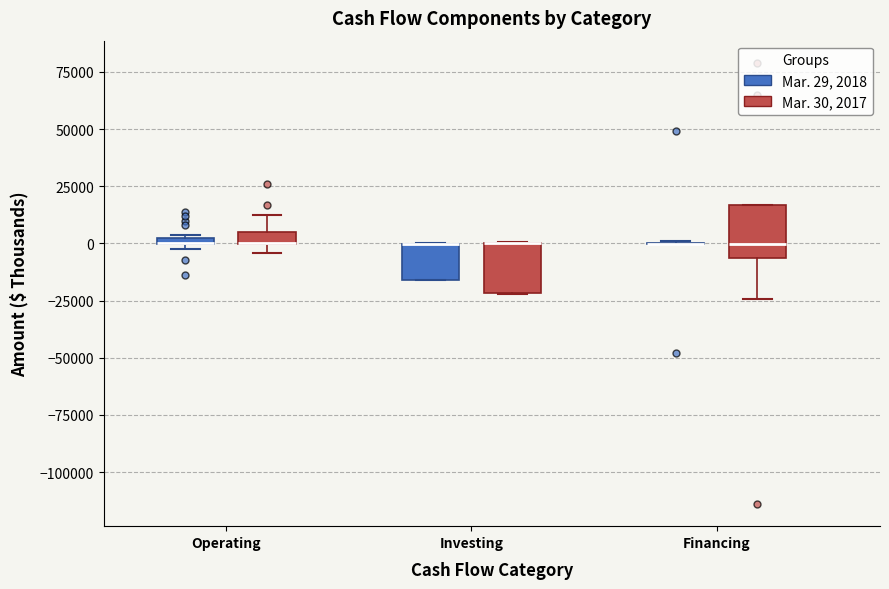

Where is the lower edge of the box for Financing (Mar. 30, 2017) on the y-axis? The values are not printed on the chart, so give them approximately, as read against the axis.

-5000